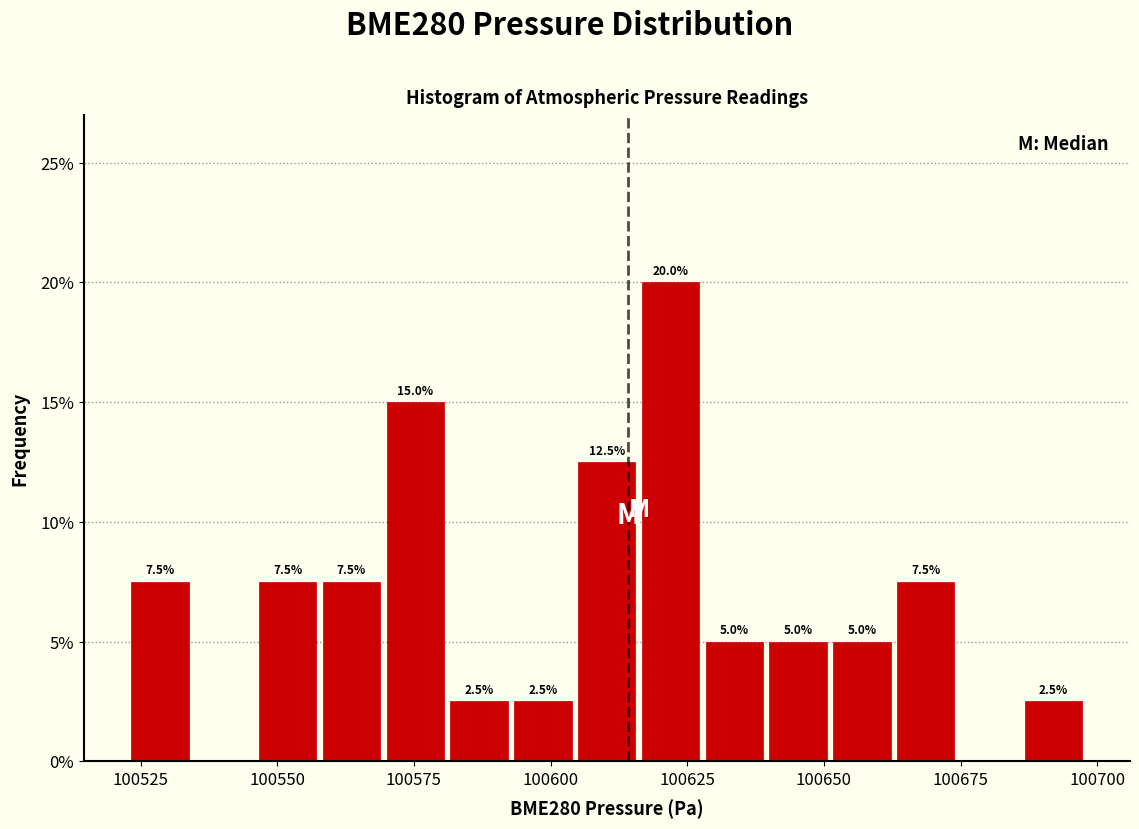

Read against the x-axis, roughly where is the centre of the tallest bar?

100620